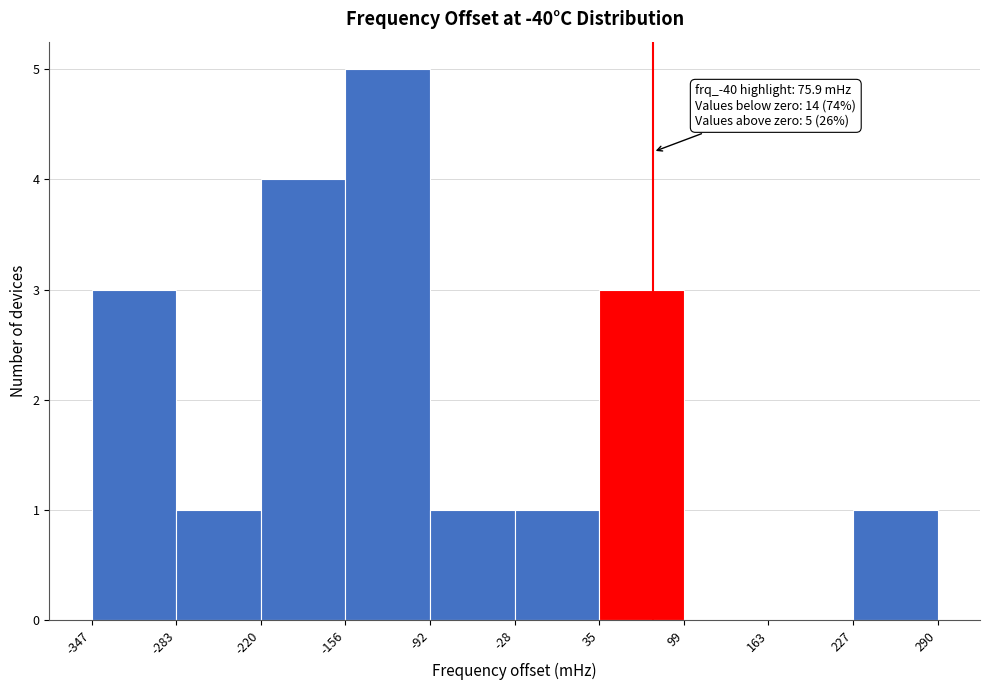

Over which range of the x-axis is the bar tallest?

-156 to -92